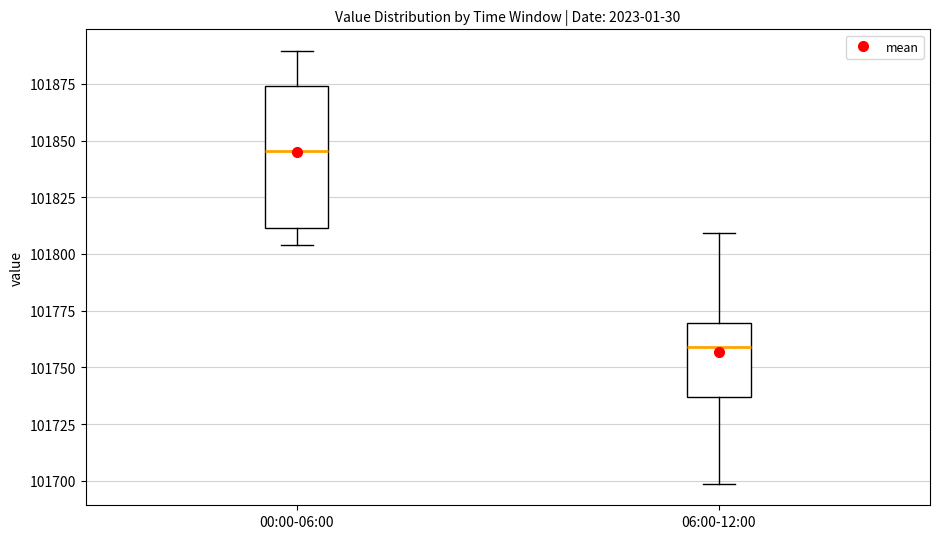

Reading left to right, read every box against the y-axis: the position of its median line, the range the box covers, and the ends of its whiskers. The values are not printed on the chart, so give them approximately, as read against the axis.

00:00-06:00: median 101845, box 101810 to 101875, whiskers 101805 to 101890
06:00-12:00: median 101760, box 101735 to 101770, whiskers 101700 to 101810